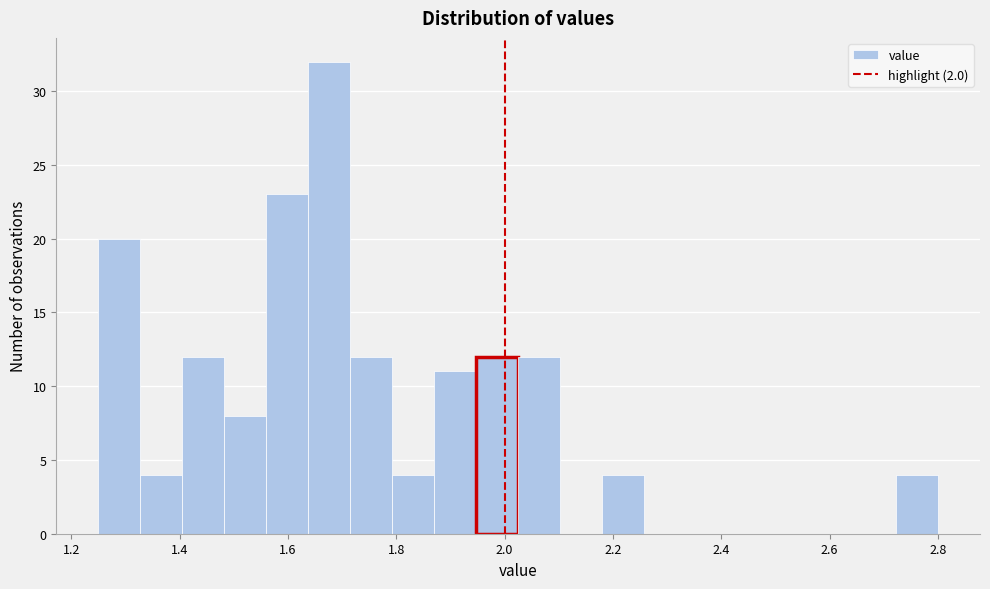

Read against the x-axis, roughly where is the centre of the tallest bar?

1.68